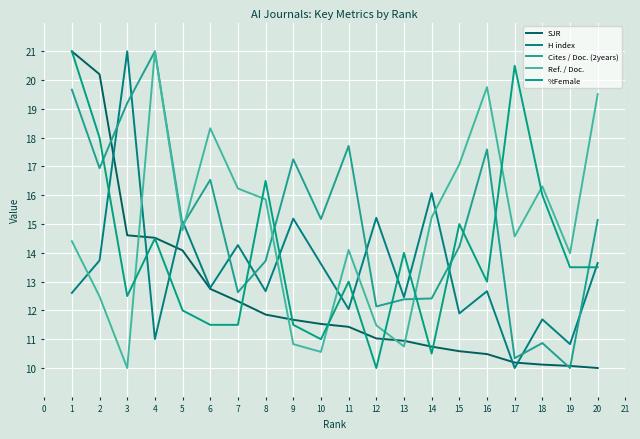

What is the total value across all series at 13?

60.5